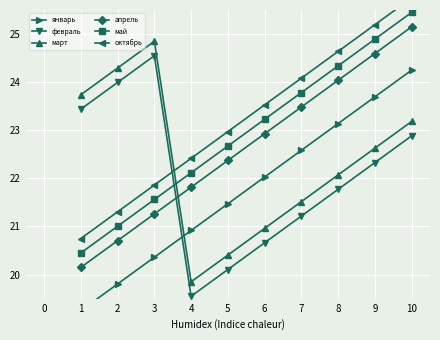

The value of февраль at 6 is 20.7. True or false?

True